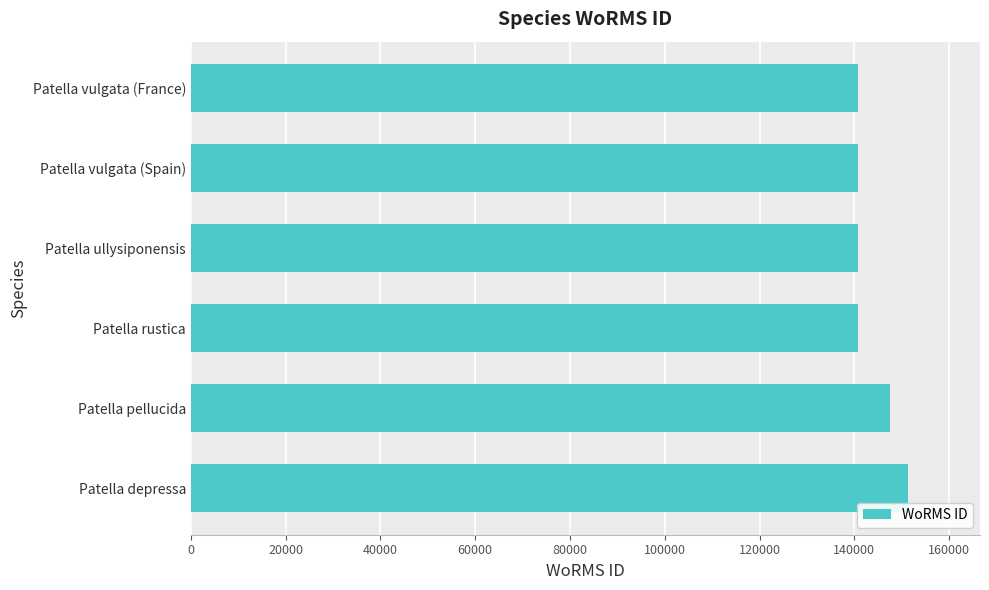

How many data points does each series have?

6